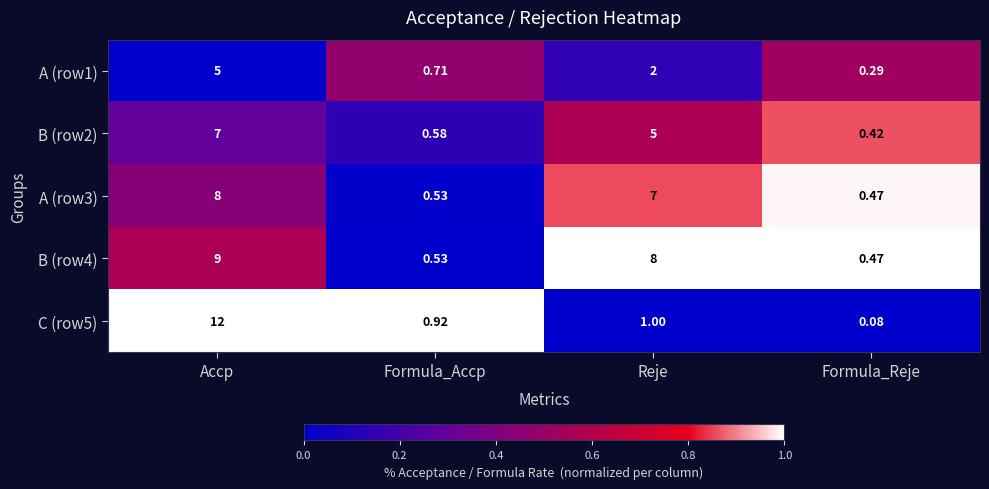

Where does the A (row3) series first go above 7?

Accp